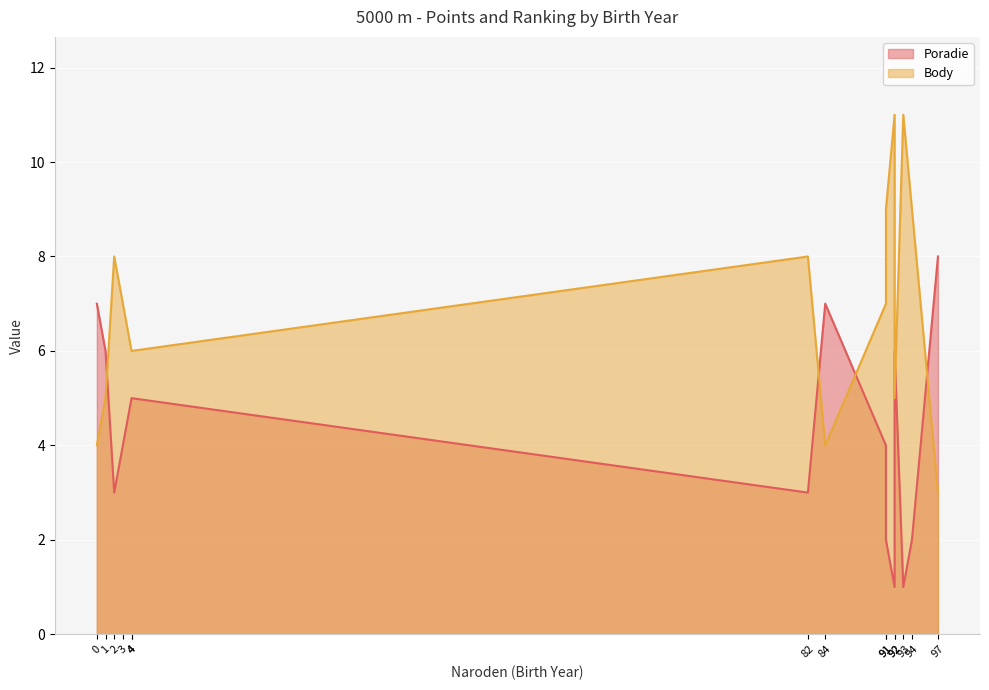

What is the difference between the maximum and minimum values in the Body series?

8